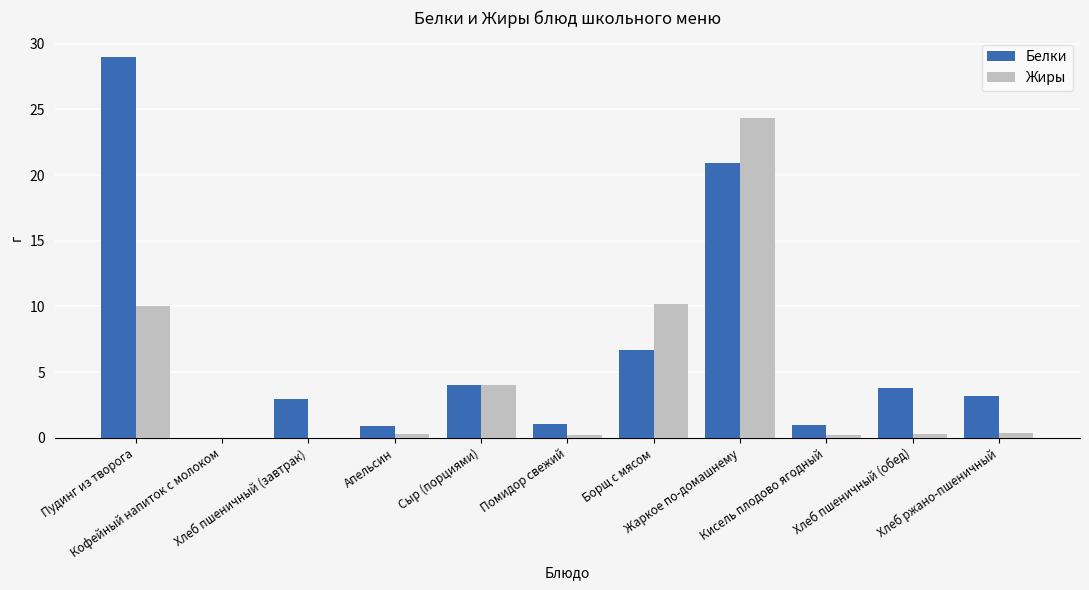

At which category is the sum across all series the highest?

Жаркое по-домашнему